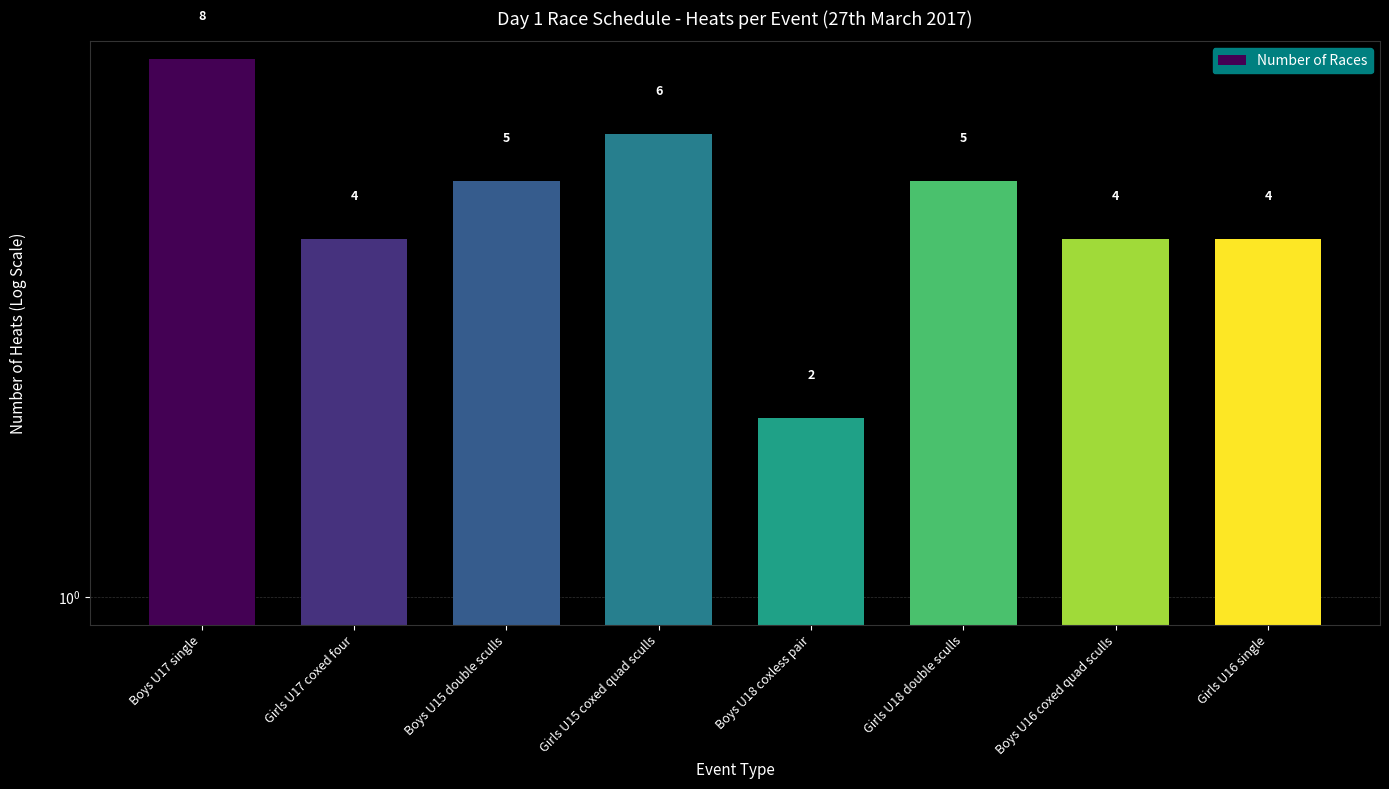

Does the chart contain stacked bars?

No